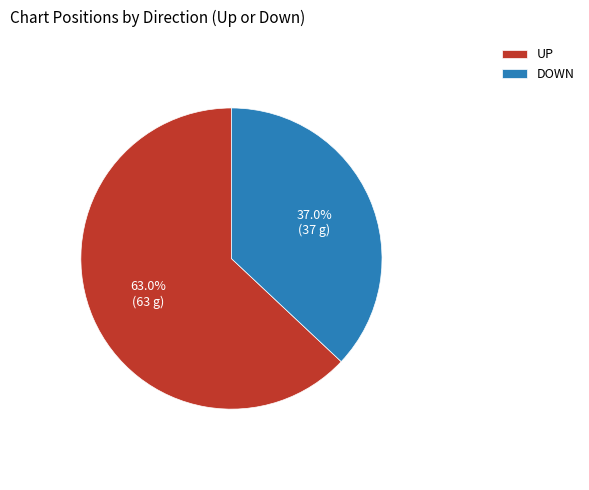

Which slice is the smallest?

DOWN